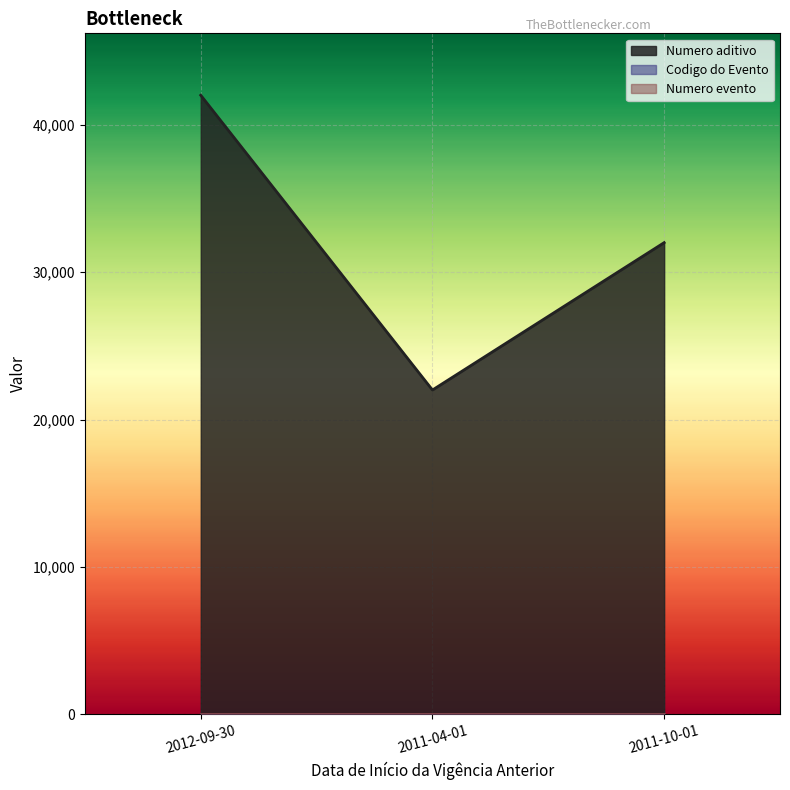

Is the value of Codigo do Evento at 2011-10-01 greater than the value of Numero evento at 2011-04-01?

Yes